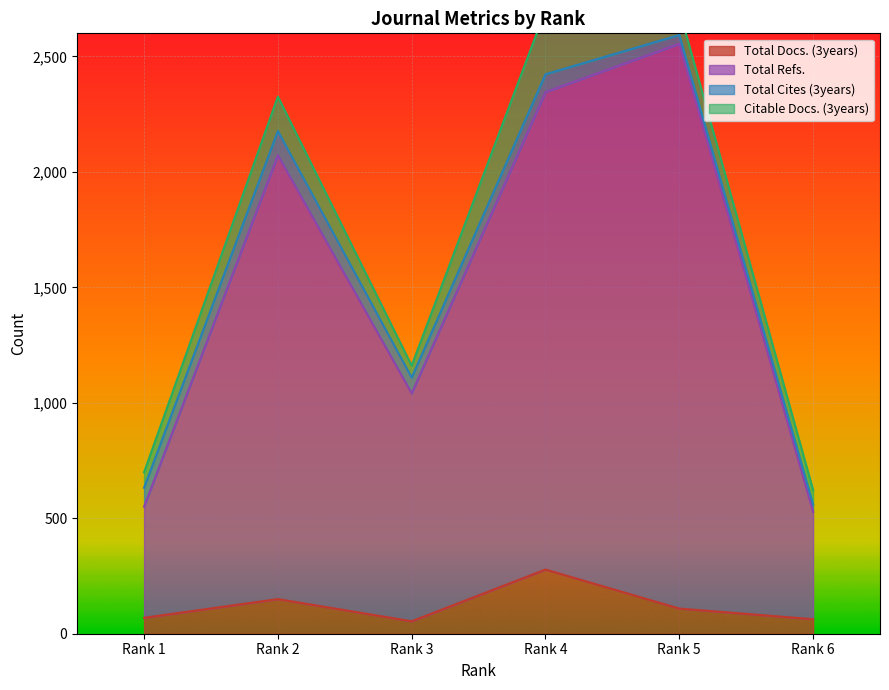

True or false: Total Refs. and Total Docs. (3years) intersect in this chart.

False